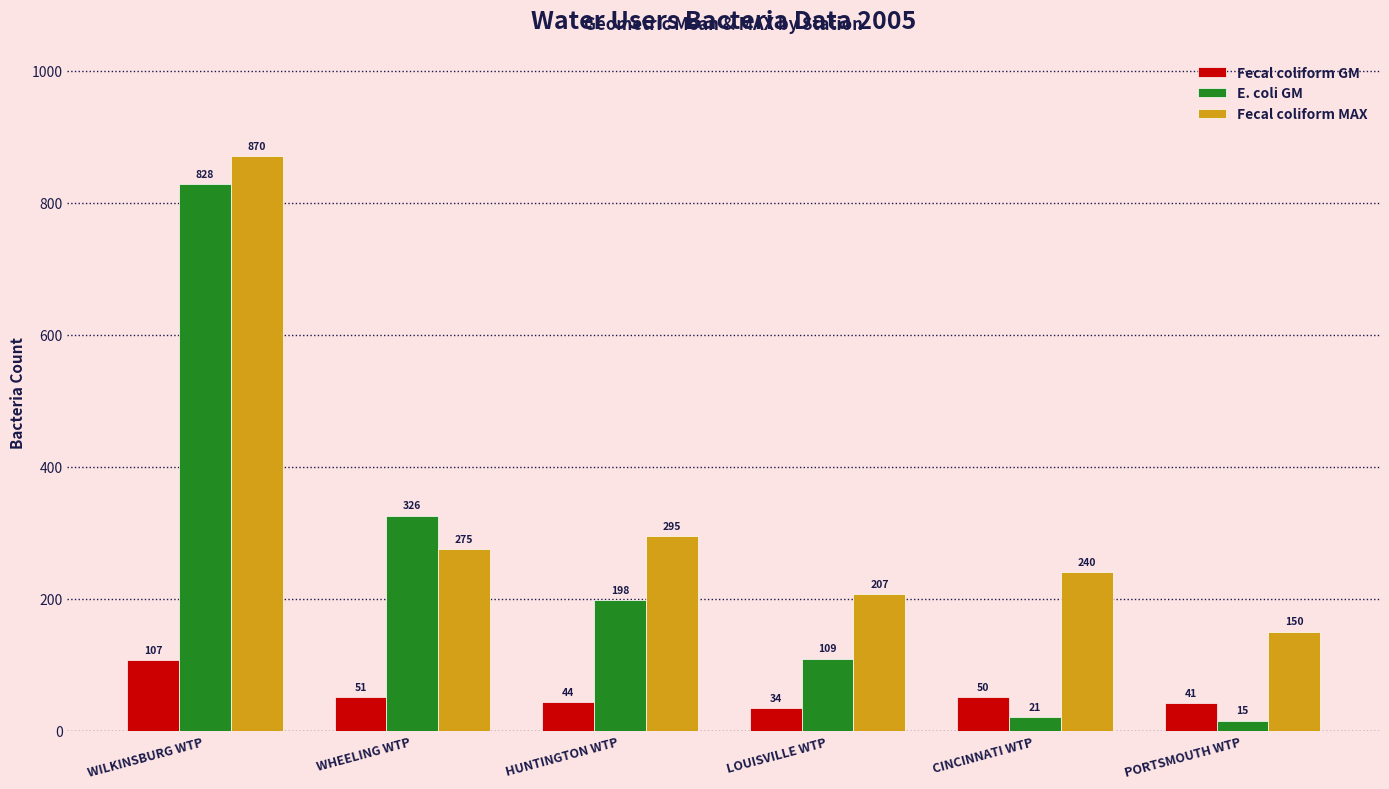

Where does the Fecal coliform GM series first go above 50?

WILKINSBURG WTP